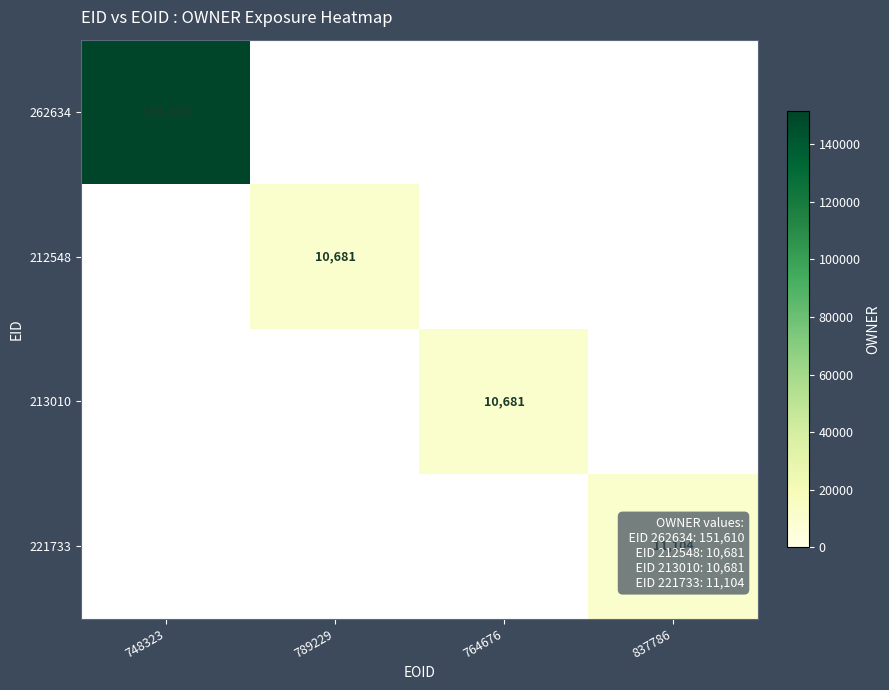

Is the value of 262634 at 748323 greater than the value of 212548 at 789229?

Yes